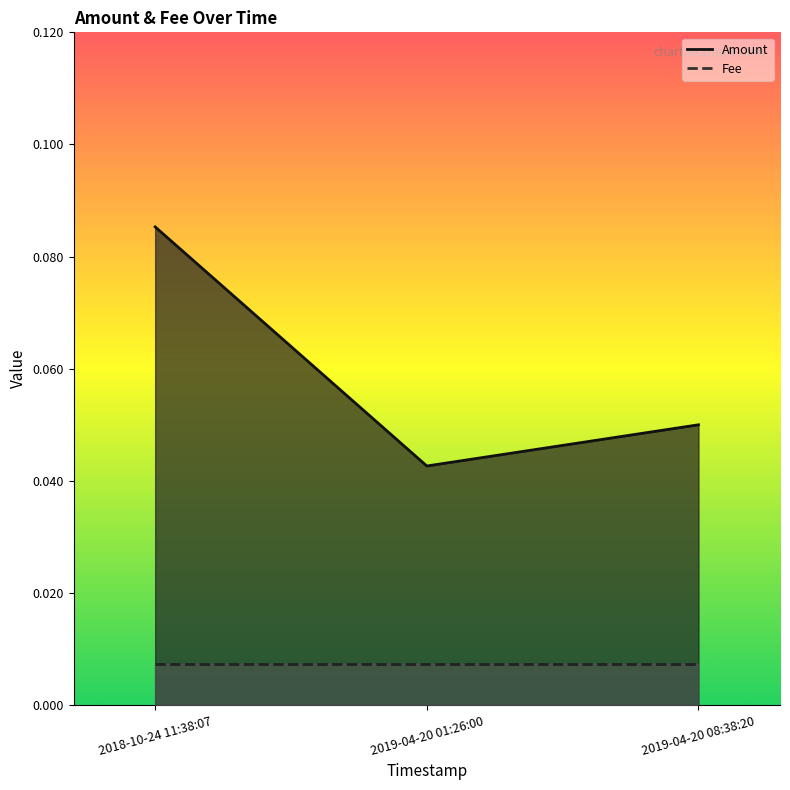

Reading left to right, what are all the values shown in this chart?

2018-10-24 11:38:07=0.1	2019-04-20 01:26:00=0.0	2019-04-20 08:38:20=0.1